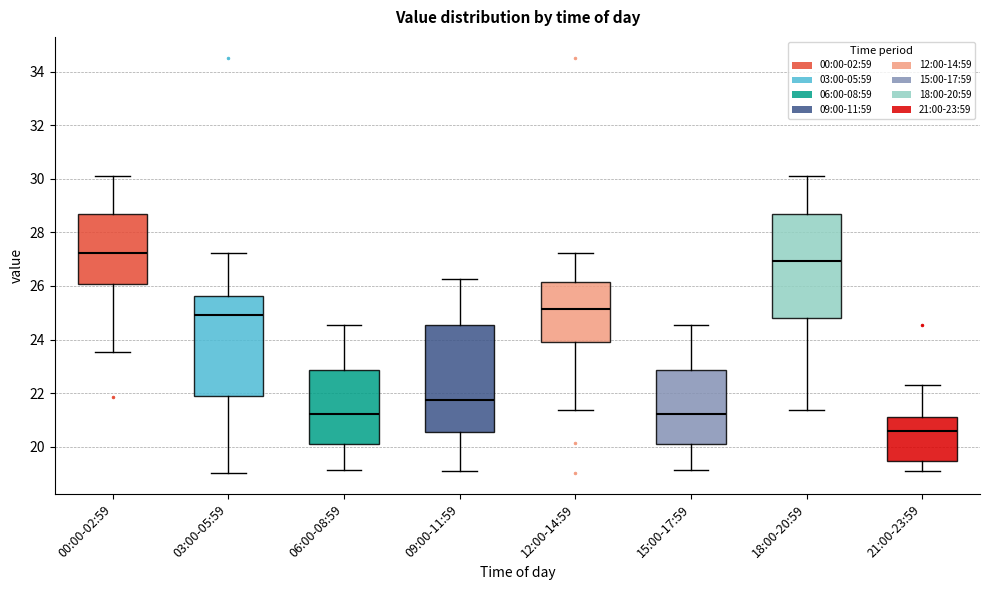

Reading left to right, read every box against the y-axis: the position of its median line, the range the box covers, and the ends of its whiskers. The values are not printed on the chart, so give them approximately, as read against the axis.

00:00-02:59: median 27.2, box 26.0 to 28.8, whiskers 23.6 to 30.2
03:00-05:59: median 25.0, box 21.8 to 25.6, whiskers 19.0 to 27.2
06:00-08:59: median 21.2, box 20.0 to 22.8, whiskers 19.2 to 24.6
09:00-11:59: median 21.8, box 20.6 to 24.6, whiskers 19.0 to 26.2
12:00-14:59: median 25.2, box 23.8 to 26.2, whiskers 21.4 to 27.2
15:00-17:59: median 21.2, box 20.0 to 22.8, whiskers 19.2 to 24.6
18:00-20:59: median 27.0, box 24.8 to 28.8, whiskers 21.4 to 30.2
21:00-23:59: median 20.6, box 19.4 to 21.2, whiskers 19.0 to 22.4